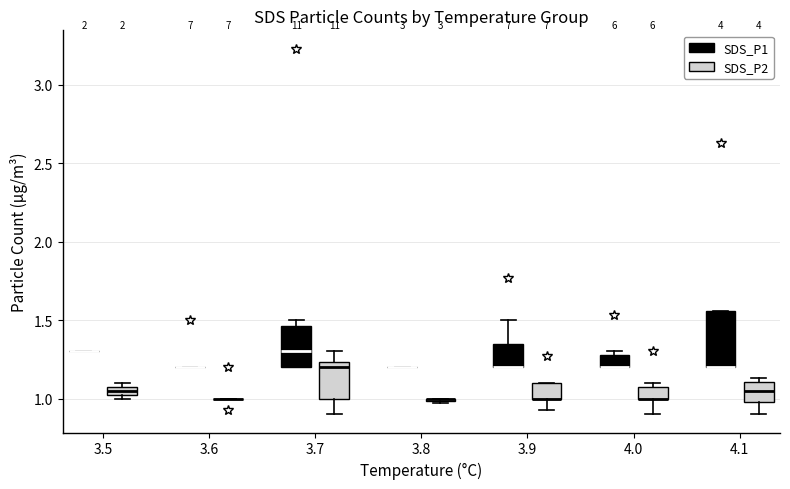

Where is the upper edge of the box for 3.5 (SDS_P2) on the y-axis? The values are not printed on the chart, so give them approximately, as read against the axis.

1.10